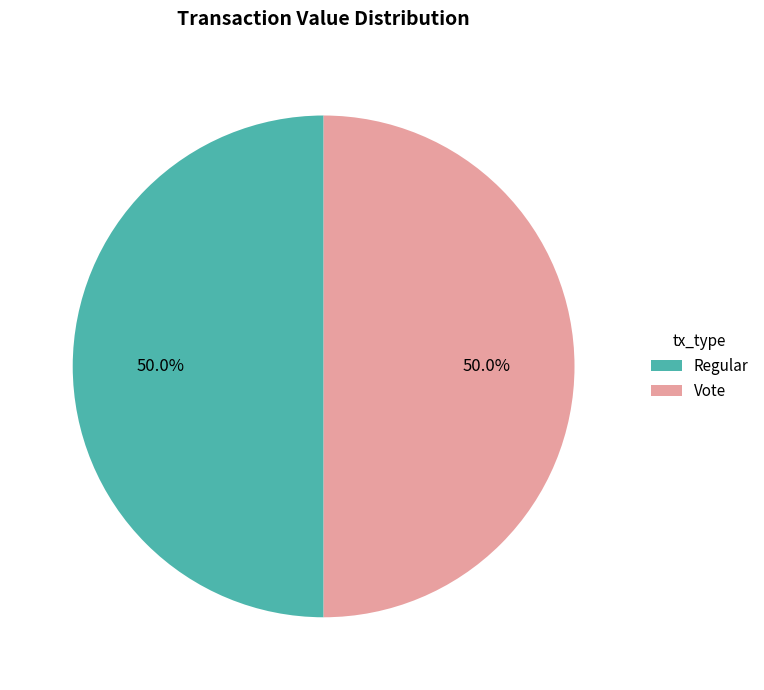

To the nearest percent, what is the difference between the largest and smallest slice percentages?

0%